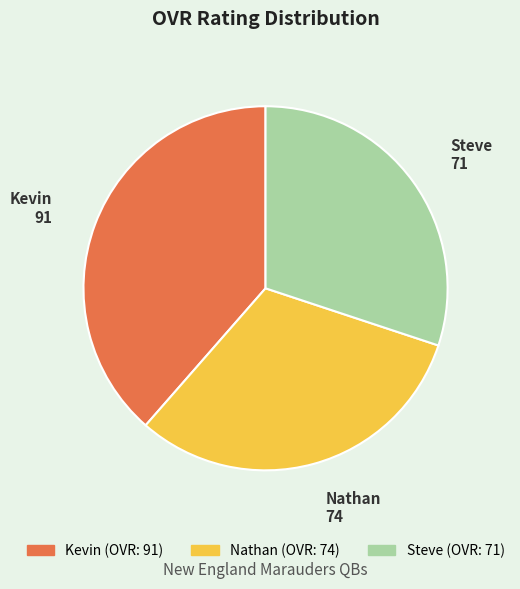

Does Kevin represent more than half of the total?

No